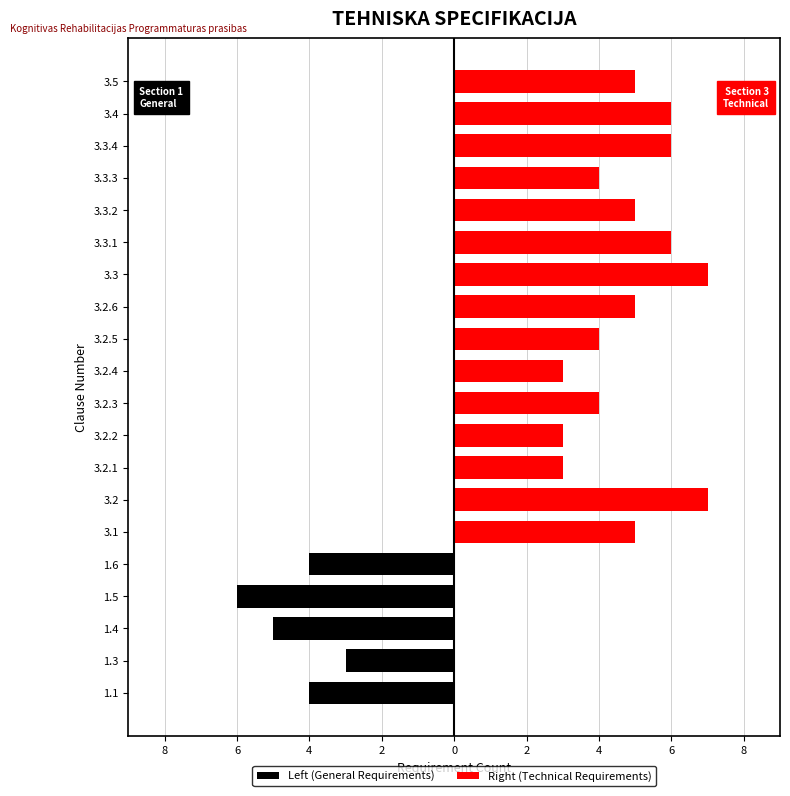

Which series has the largest range (max minus min)?

Right (Technical Requirements)